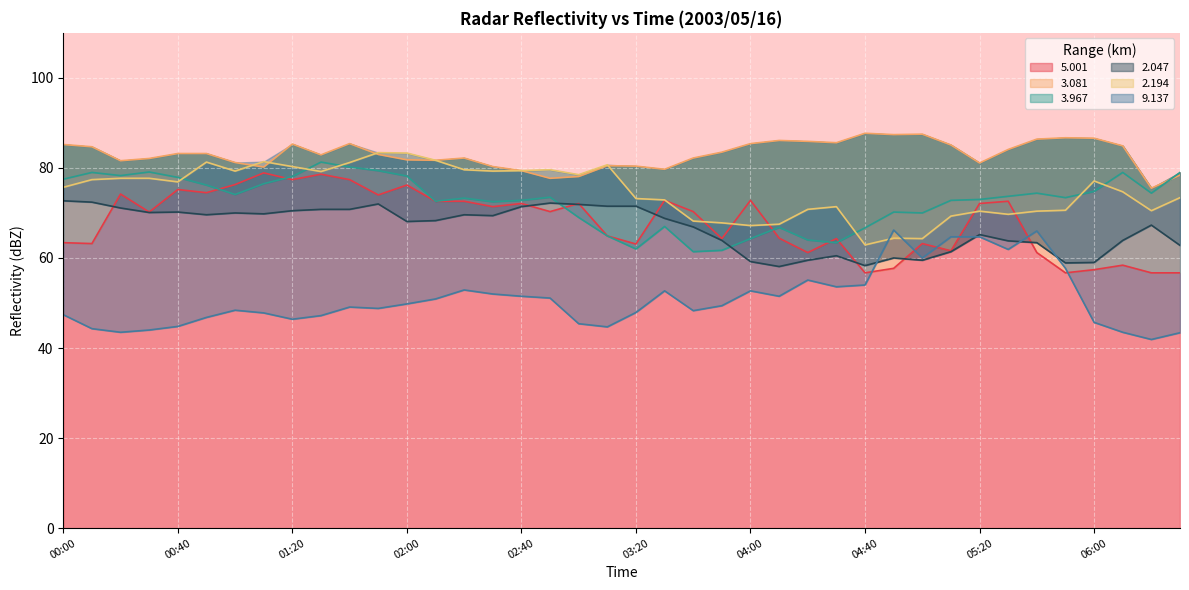

Rank the series at 02:40 from lowest to highest value.

  9.137,   2.047,   5.001,   3.967,   3.081,   2.194